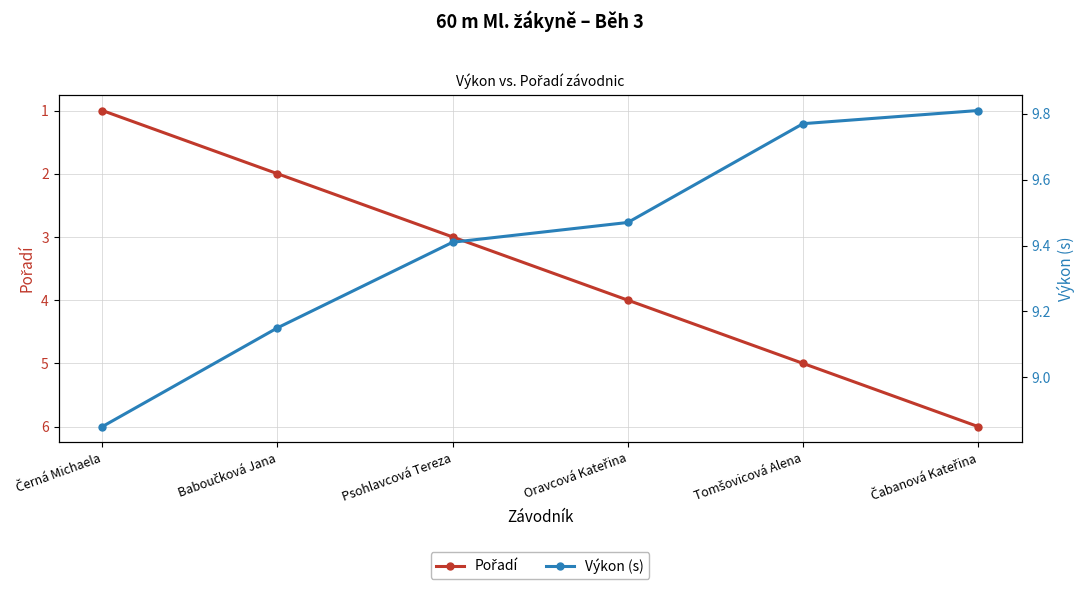

What is the minimum value for Výkon (s)?

8.8